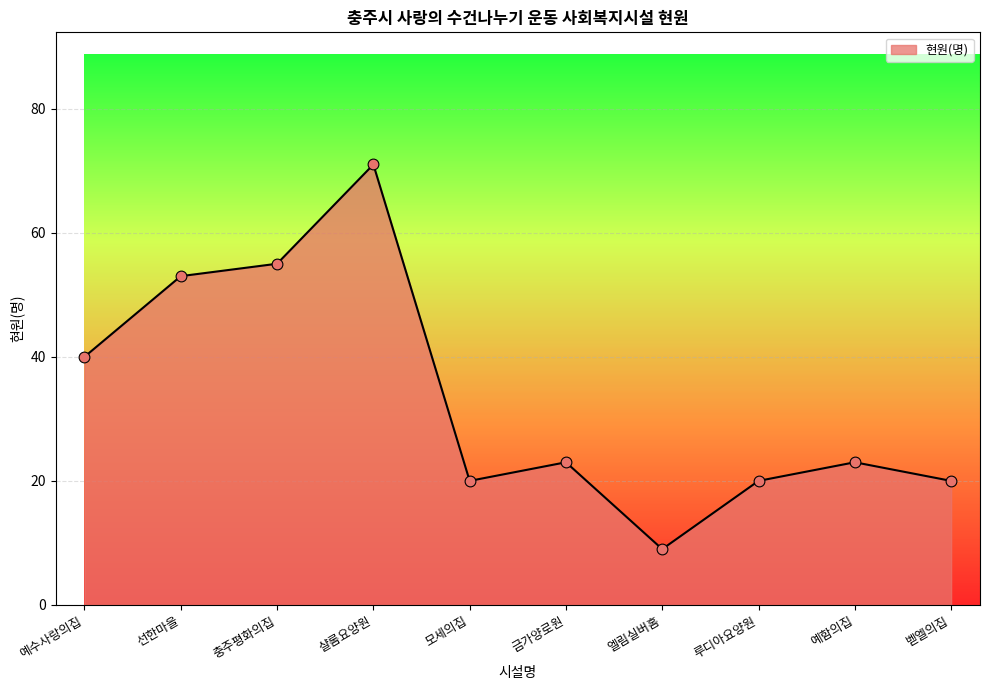

What is the change in value from 충주평화의집 to 엘림실버홈?

-46